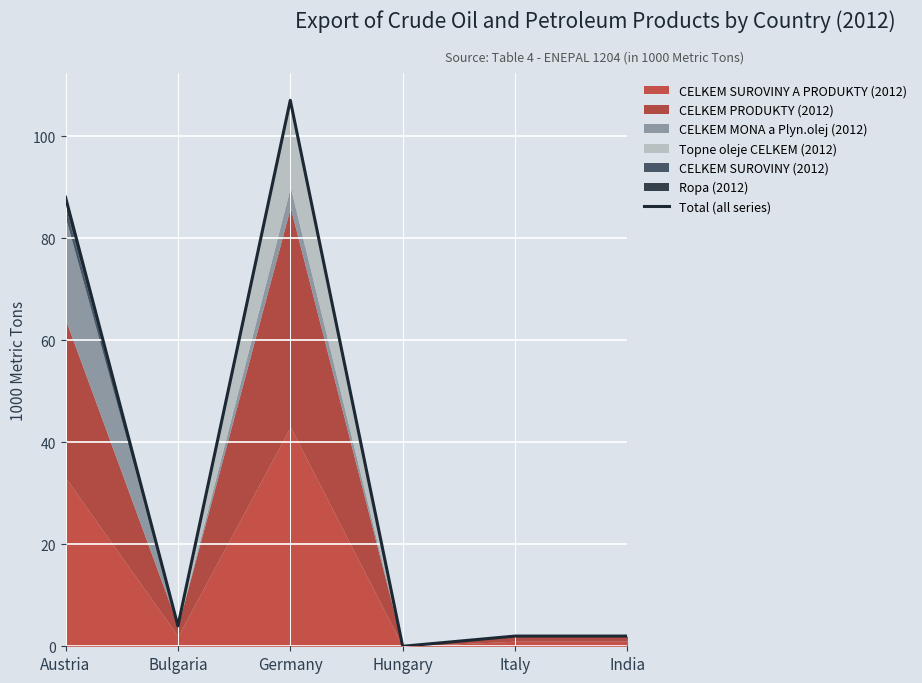

What is the average value?

34